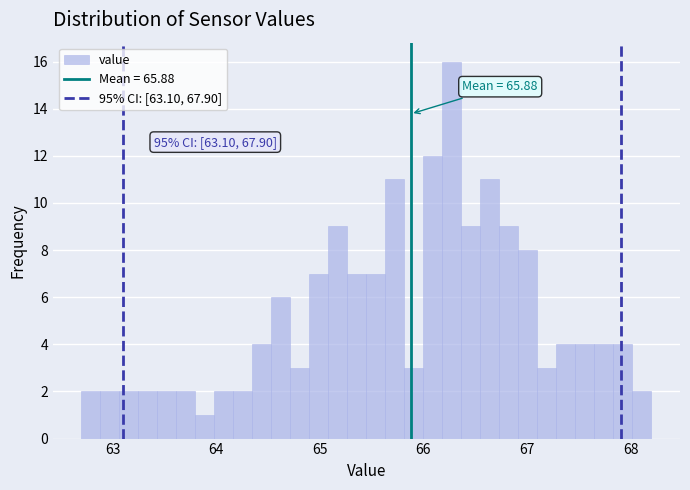

Around what value on the x-axis is the tallest bar? Give the approximate position of its centre, as read against the axis.

66.3